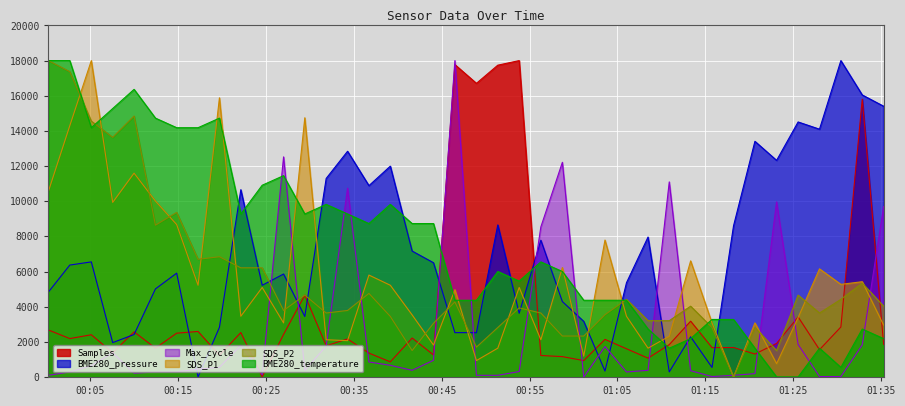

After their last crossing, which series has the higher values: Max_cycle or BME280_temperature?

Max_cycle